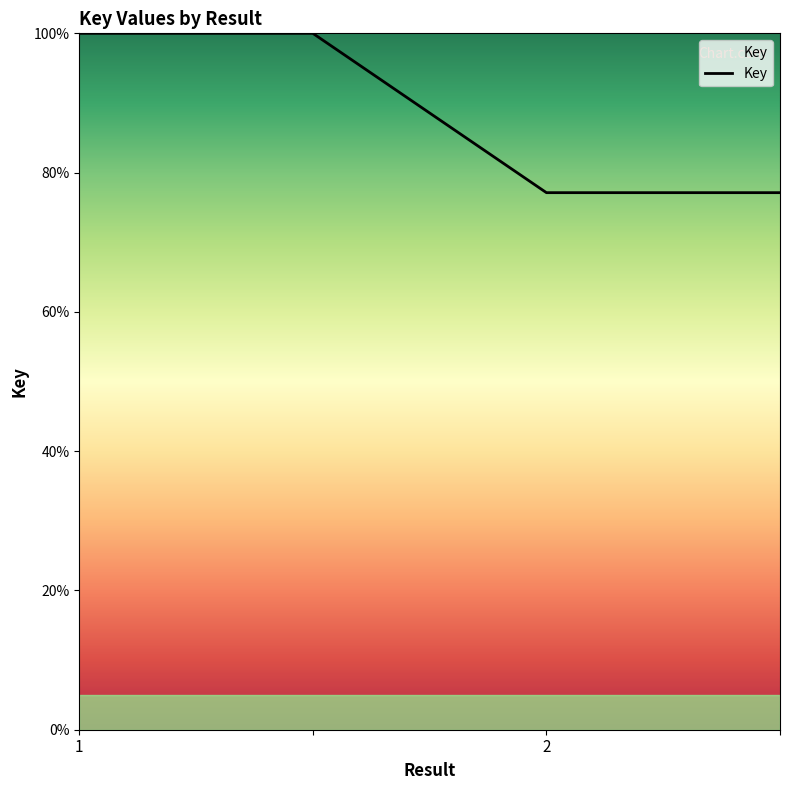

What is the average value?

88.6